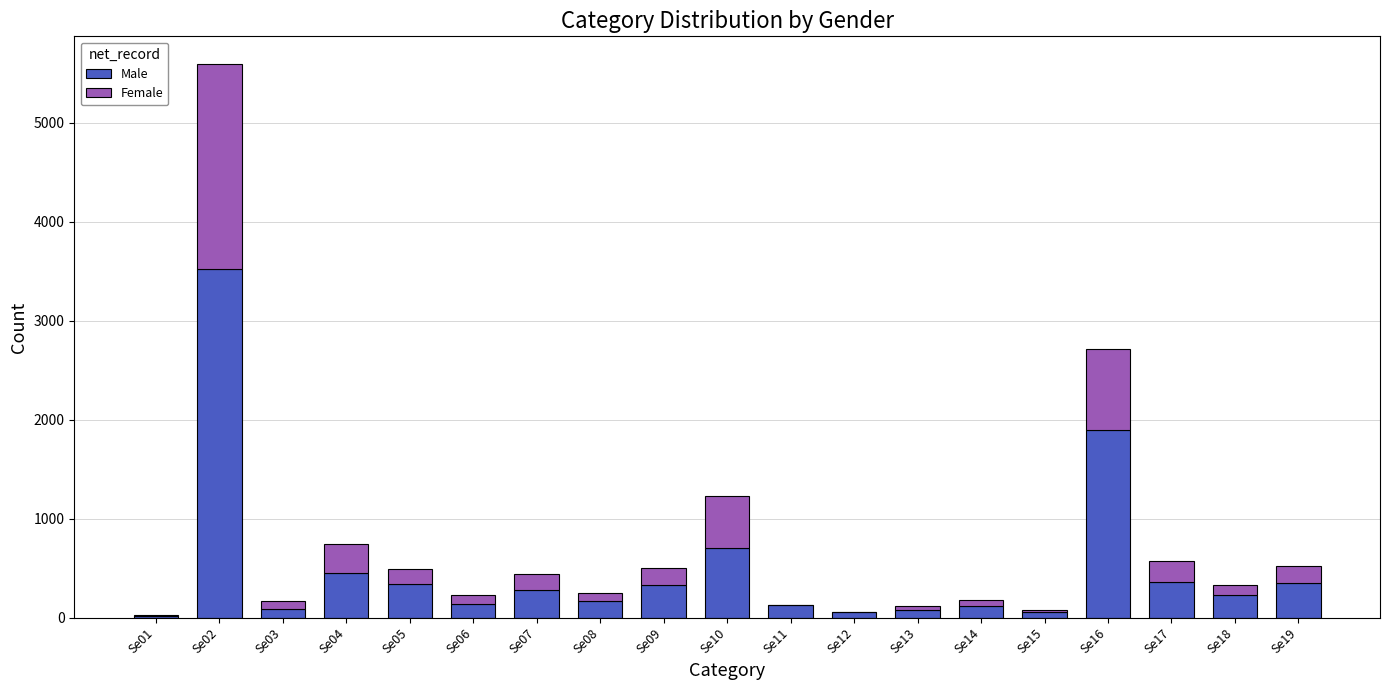

At which label is Male closest to 1765?

Se16